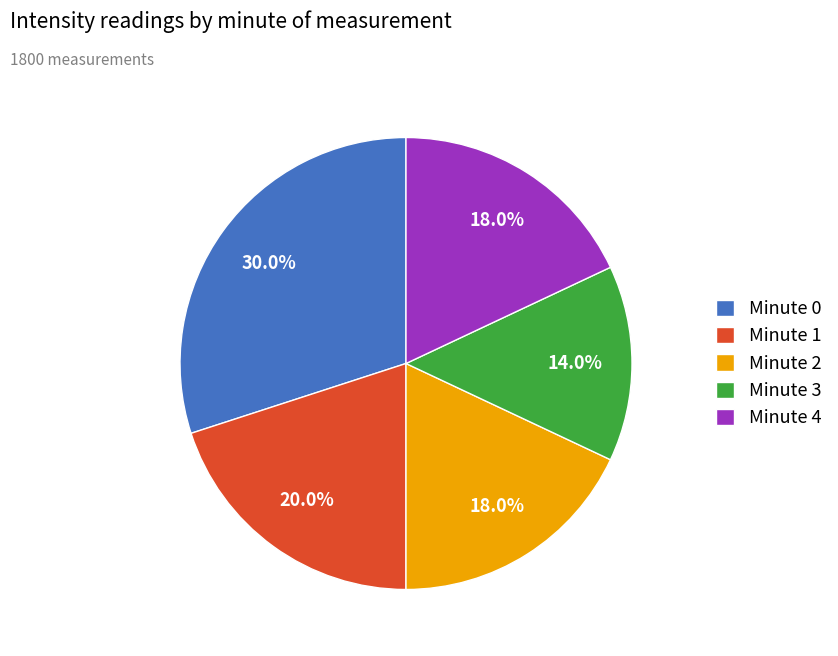

To the nearest percent, what is the difference between the largest and smallest slice percentages?

16%